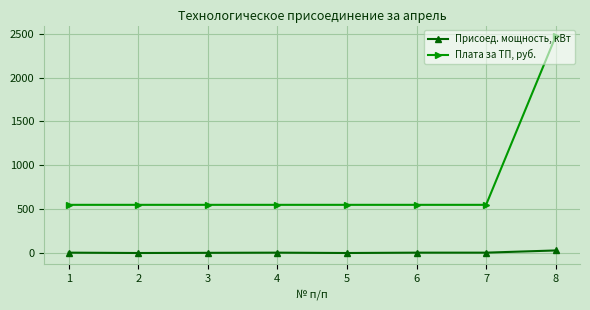

At which category is the sum across all series the highest?

8